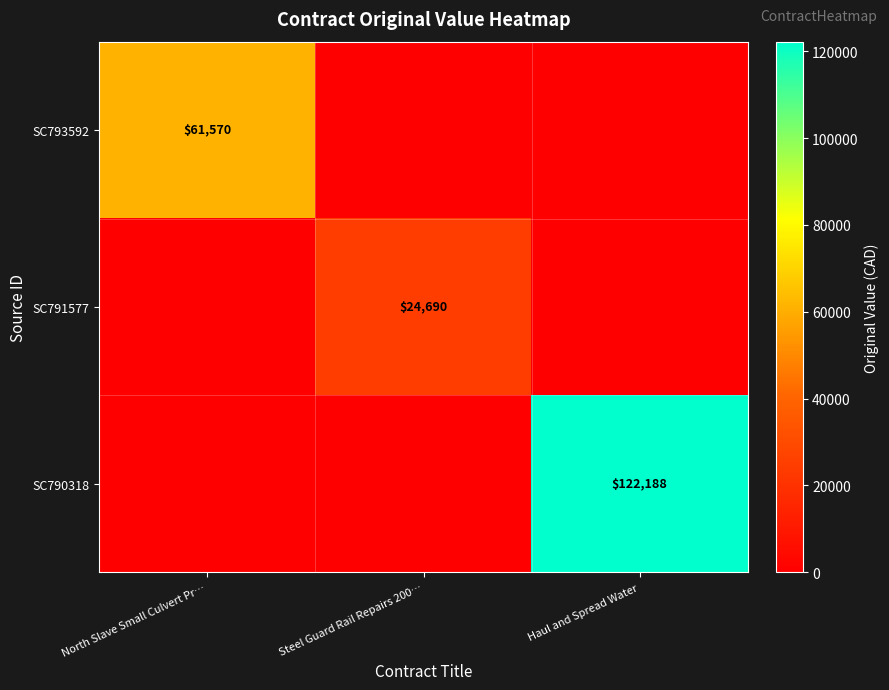

Is it true that SC790318 equals 196439 at Haul and Spread Water?

False